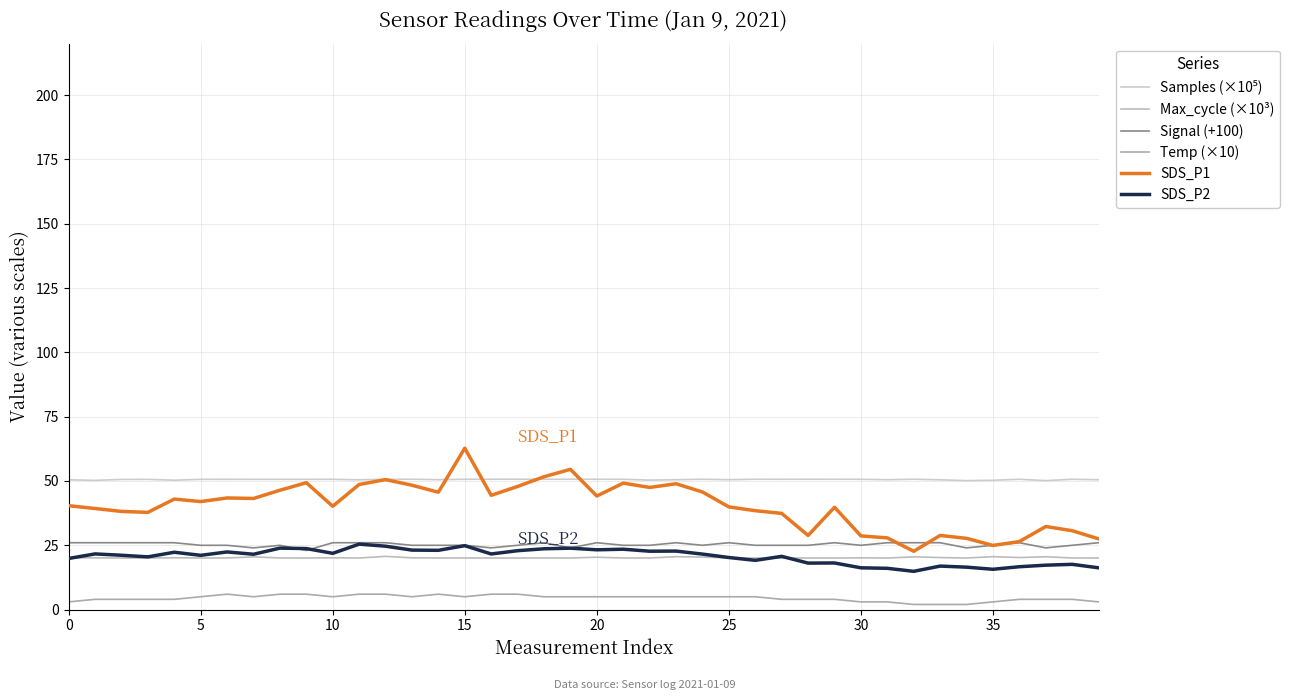

At which category does Max_cycle (×10³) reach its first local valley?

10